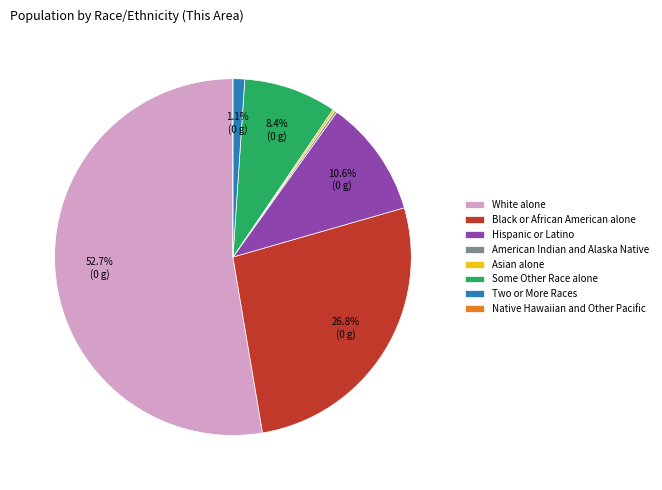

What is the largest slice in the pie chart?

White alone